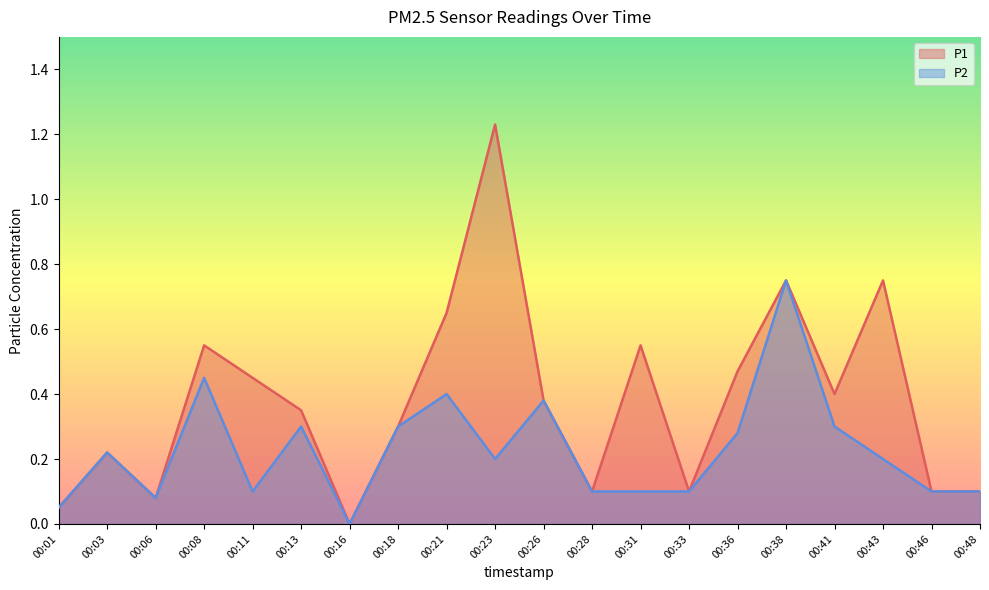

True or false: P2 has a value of 0.8 at 00:38.

True